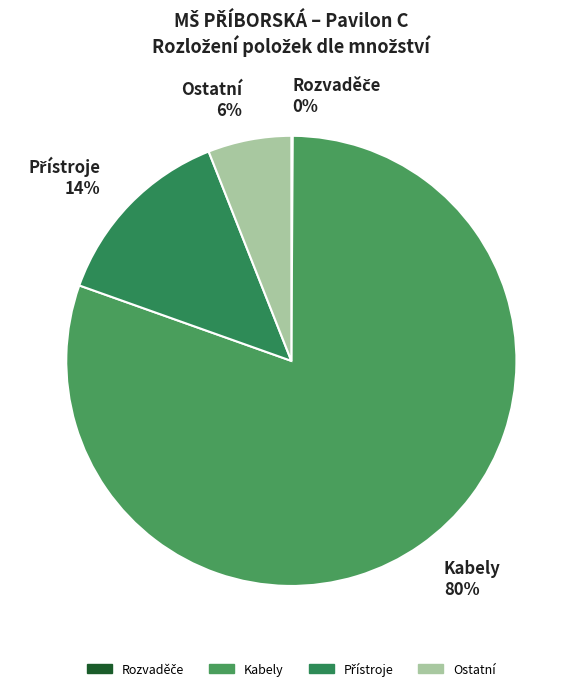

Between Kabely 80% and Ostatní 6%, which is larger?

Kabely 80%